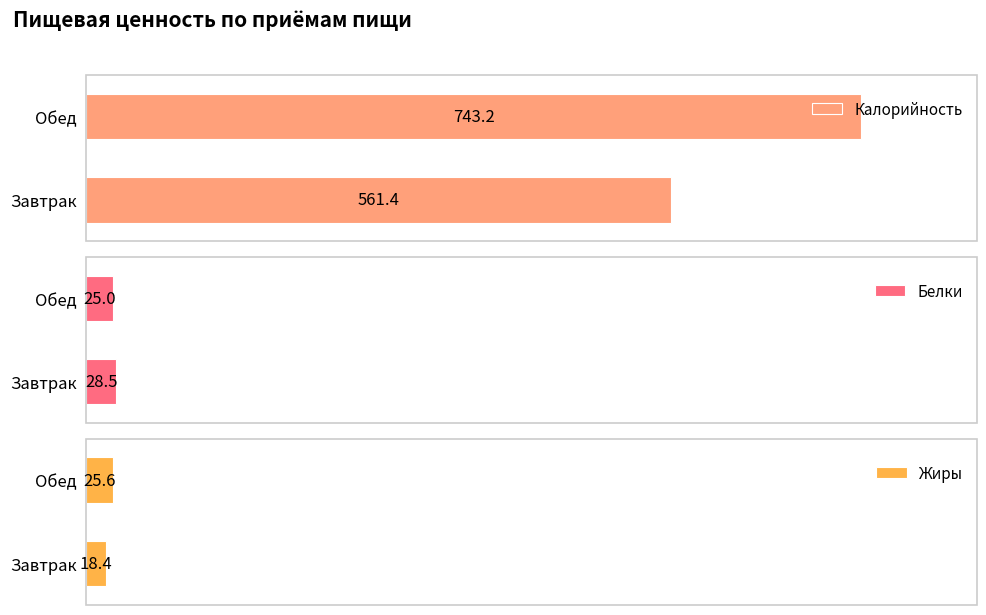

What is the sum of the Белки values at Обед and Завтрак?

53.5